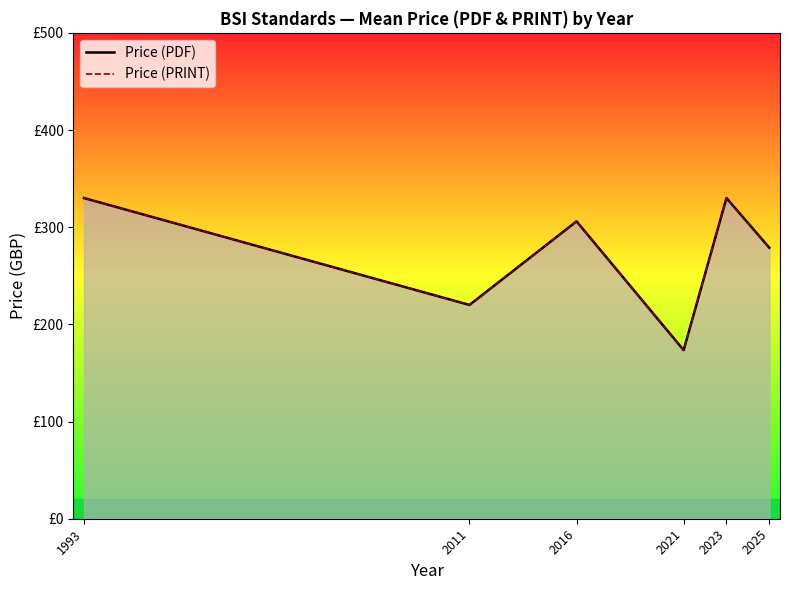

At which label does Price (PDF) reach its peak?

1993